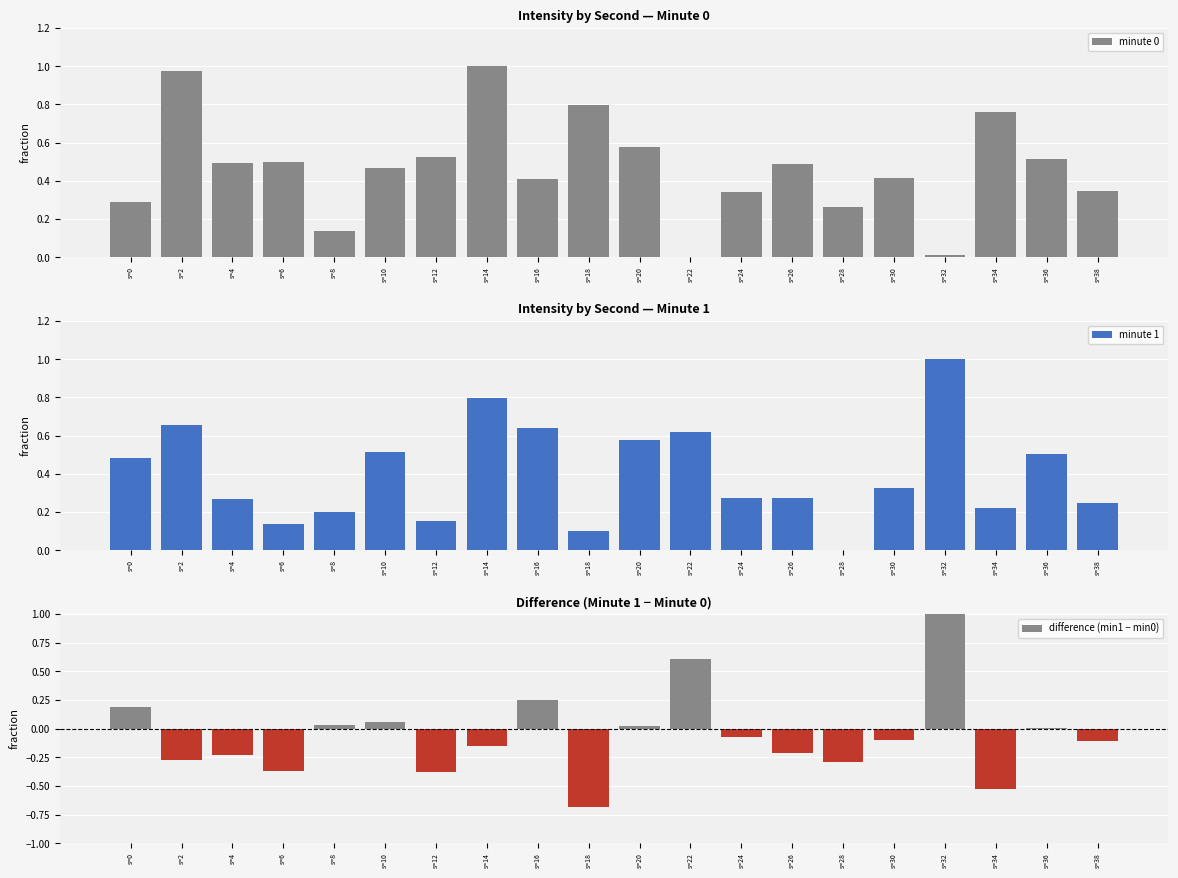

At which label is minute 0 closest to 0?

s=22